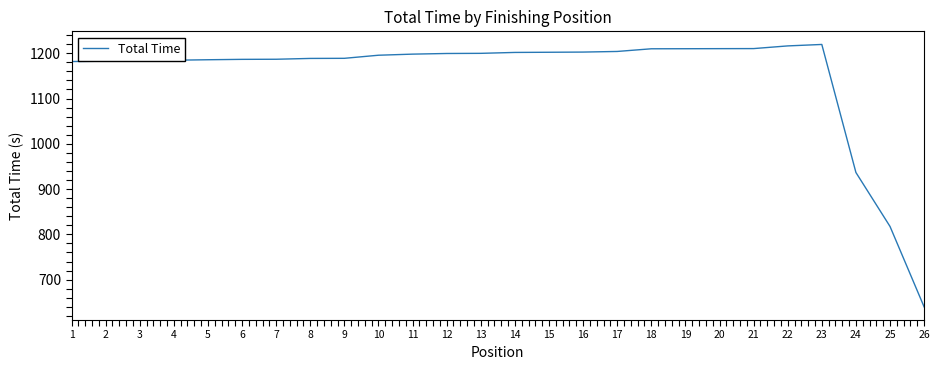

What value does the data have at 16?

1202.5